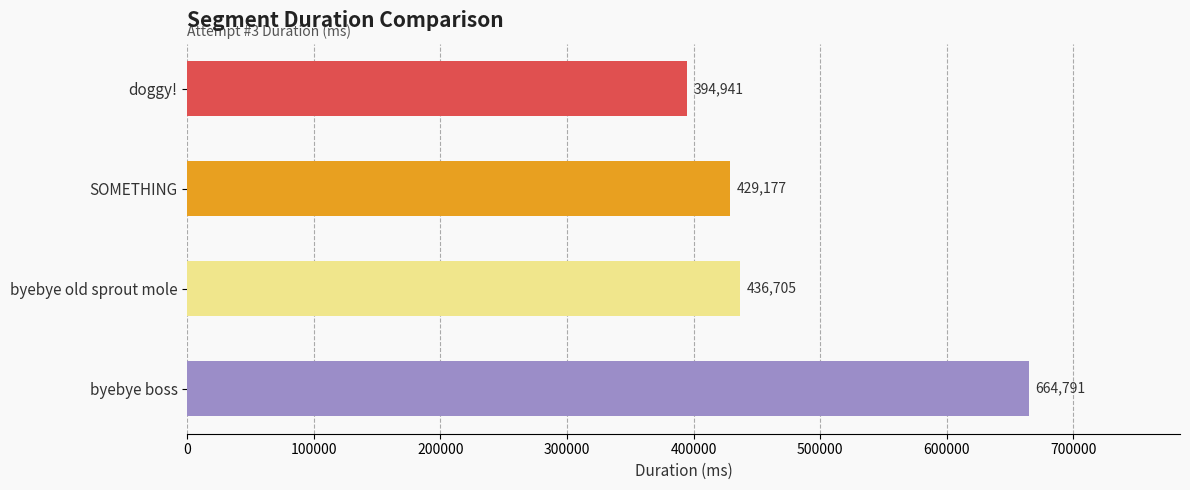

Where is the data nearest to the value 529866?

byebye old sprout mole